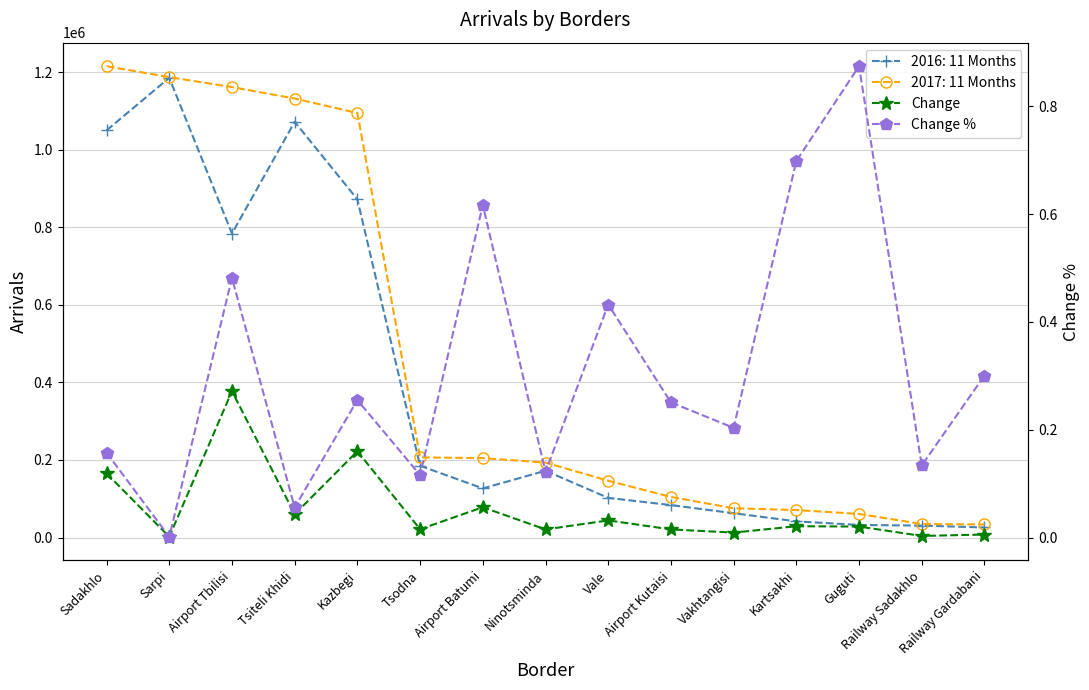

At which category does Change reach its first local valley?

Sarpi